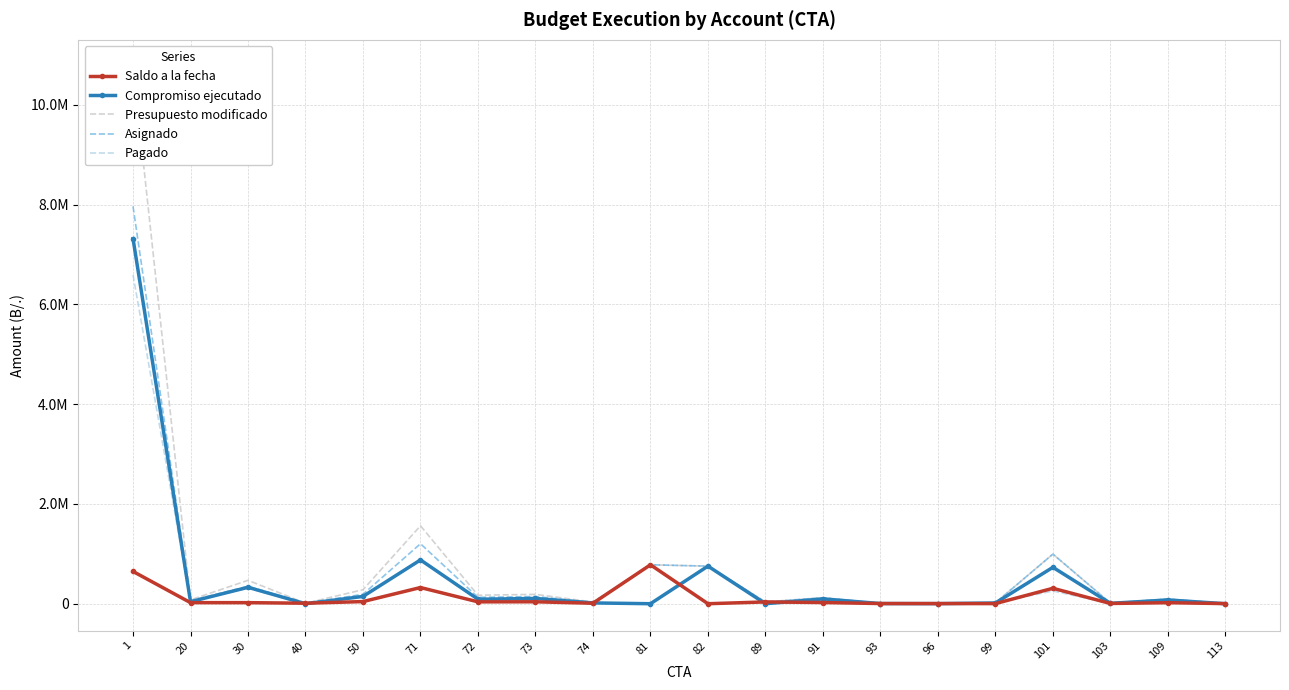

Which label corresponds to the largest value in the chart?

1